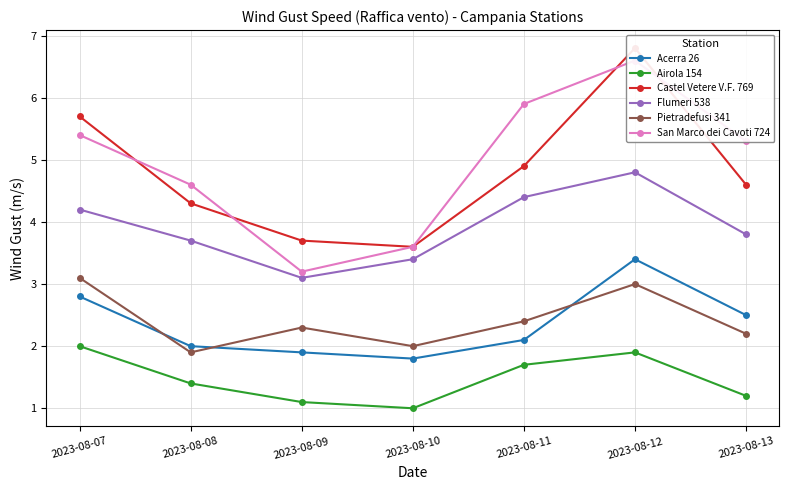

What is the value of the Castel Vetere V.F. 769 point at the 1st from the left?

5.7